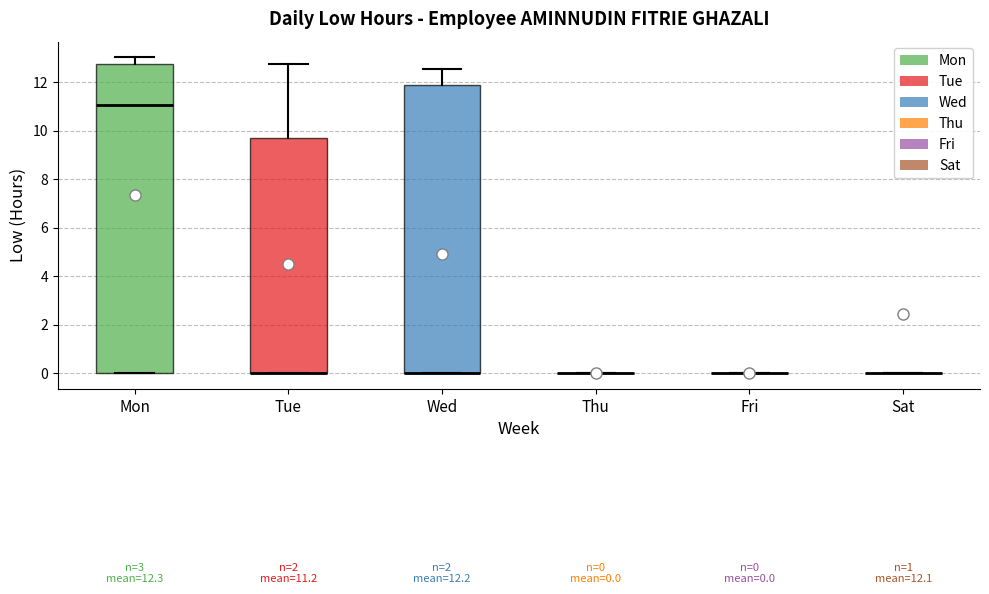

Which box is the tallest, from its lower edge to its upper edge?

Mon